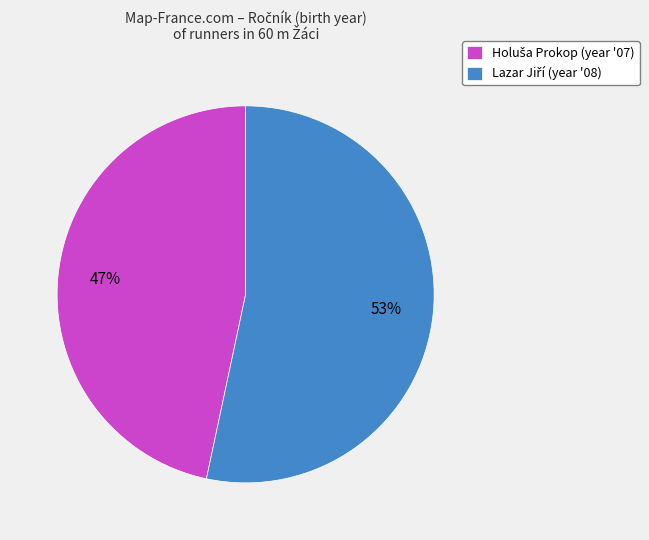

To the nearest percent, what is the average slice percentage?

50%